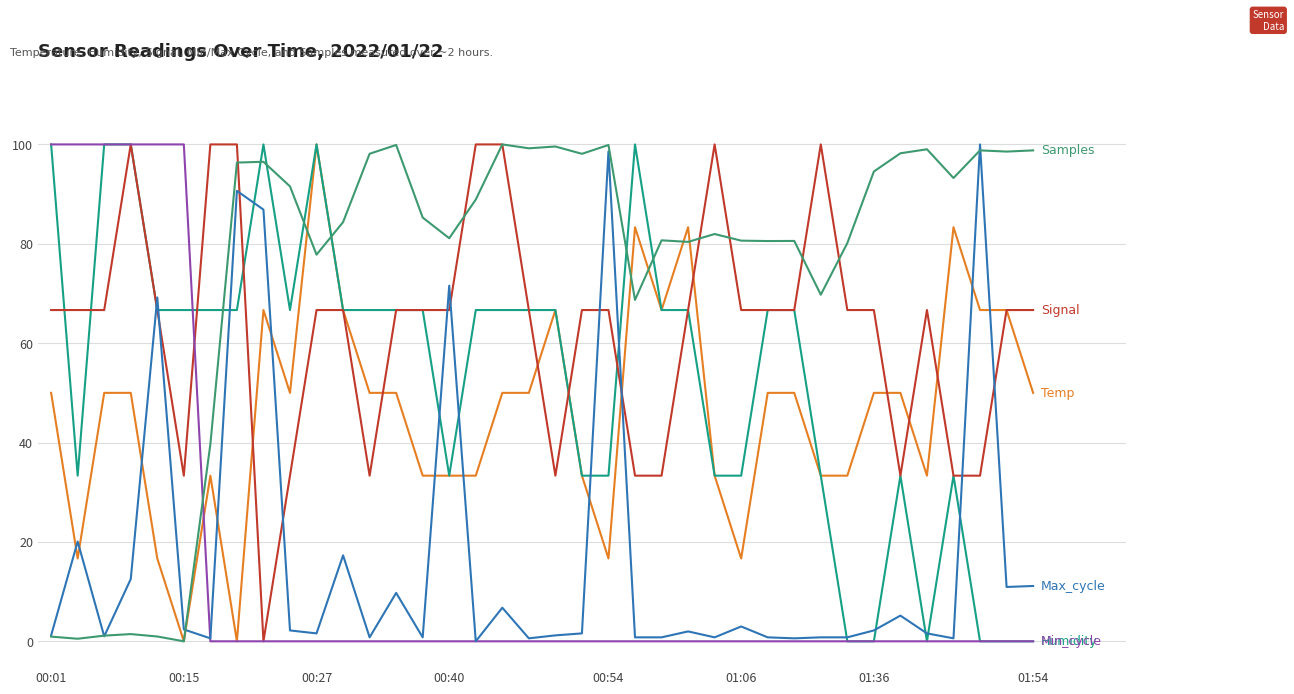

What is the maximum value shown in the chart?

100.0